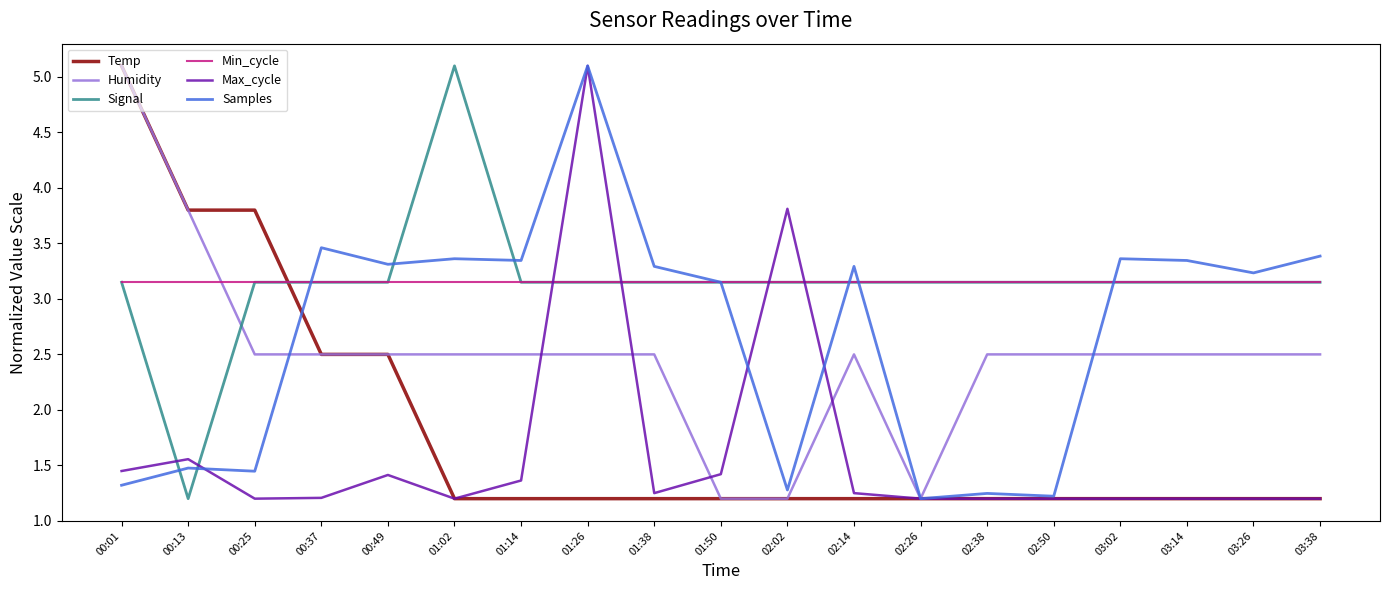

What is the difference between the highest and lowest values at 00:01?

3.8